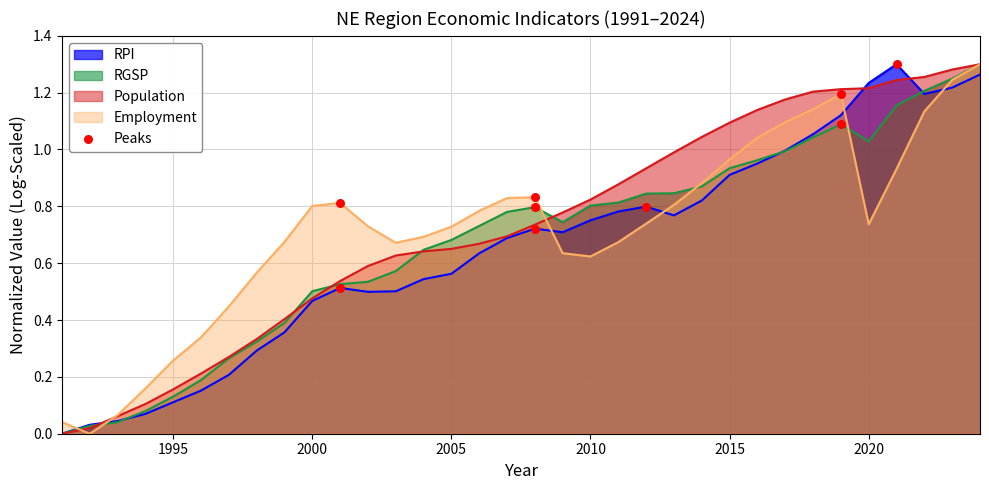

What is the change in value from 1990 to 1995?

+0.2